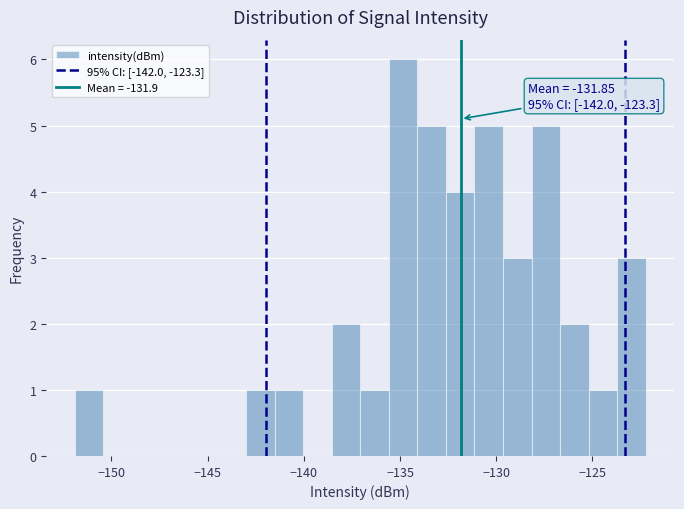

Around what value on the x-axis is the tallest bar? Give the approximate position of its centre, as read against the axis.

-135.0